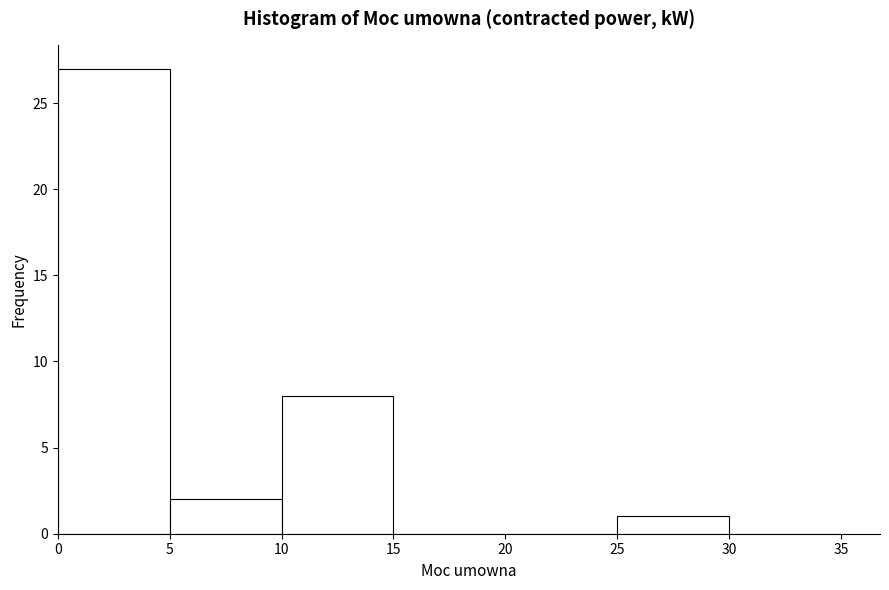

Which range on the x-axis has the tallest bar?

0 to 5